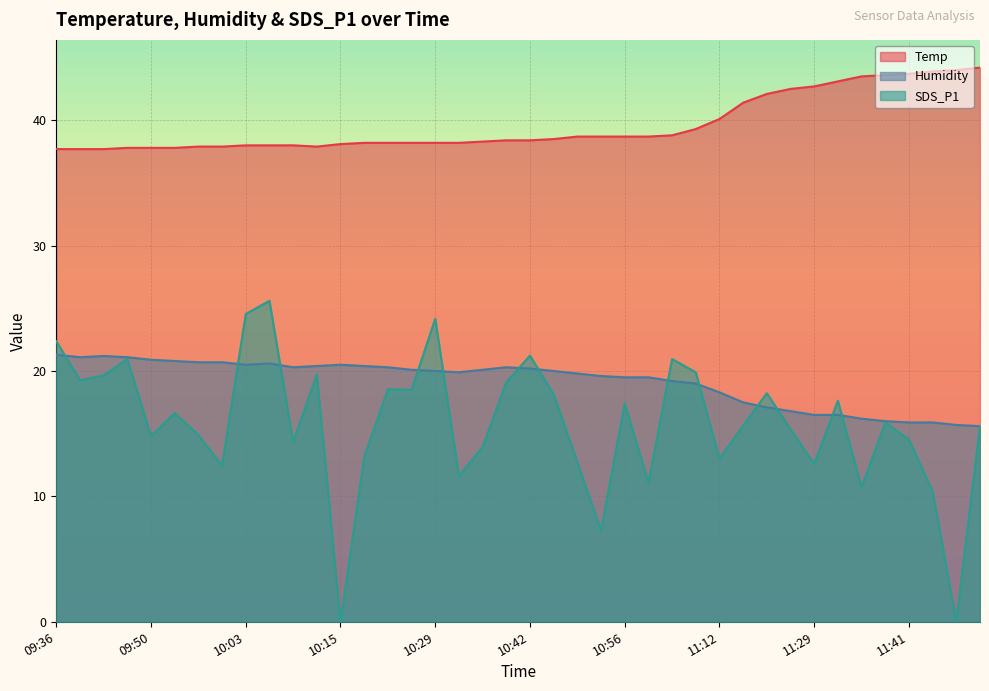

What is the value of the SDS_P1 point at the 20th from the left?

19.1